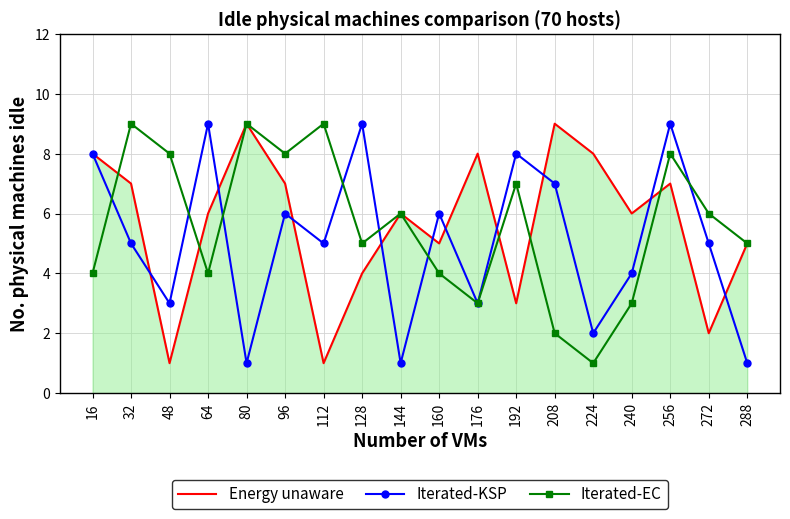

Which series changed the most between 112 and 160?

Iterated-EC